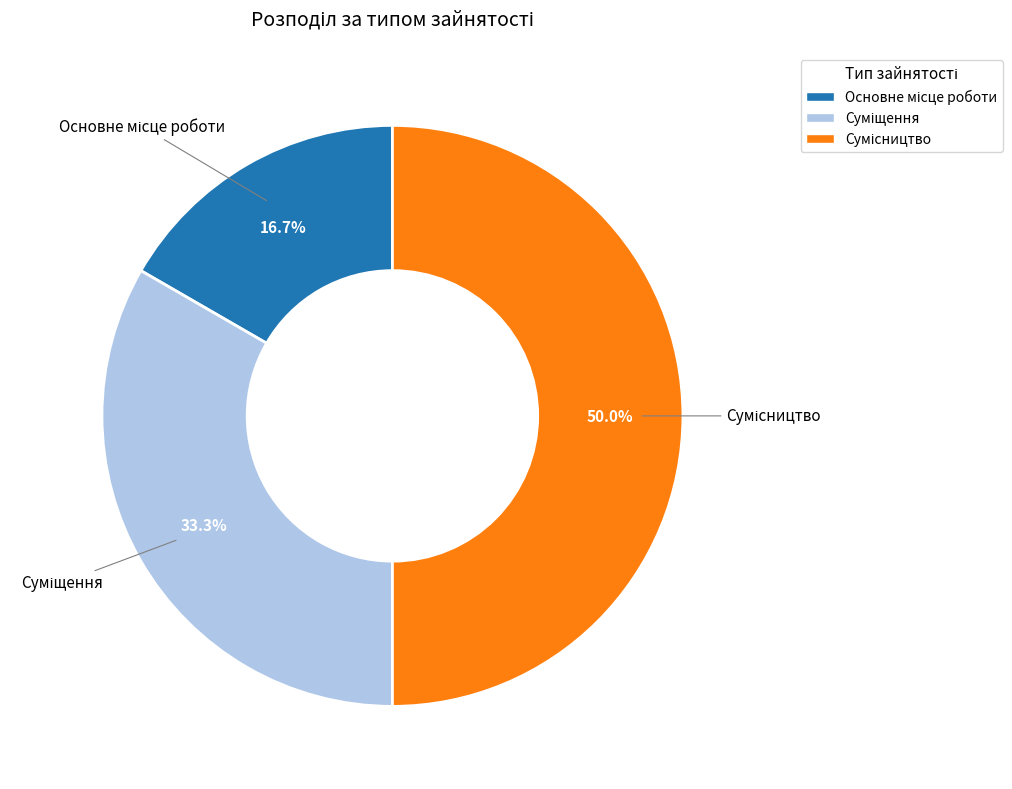

Which category has the smallest portion of the pie?

Основне місце роботи